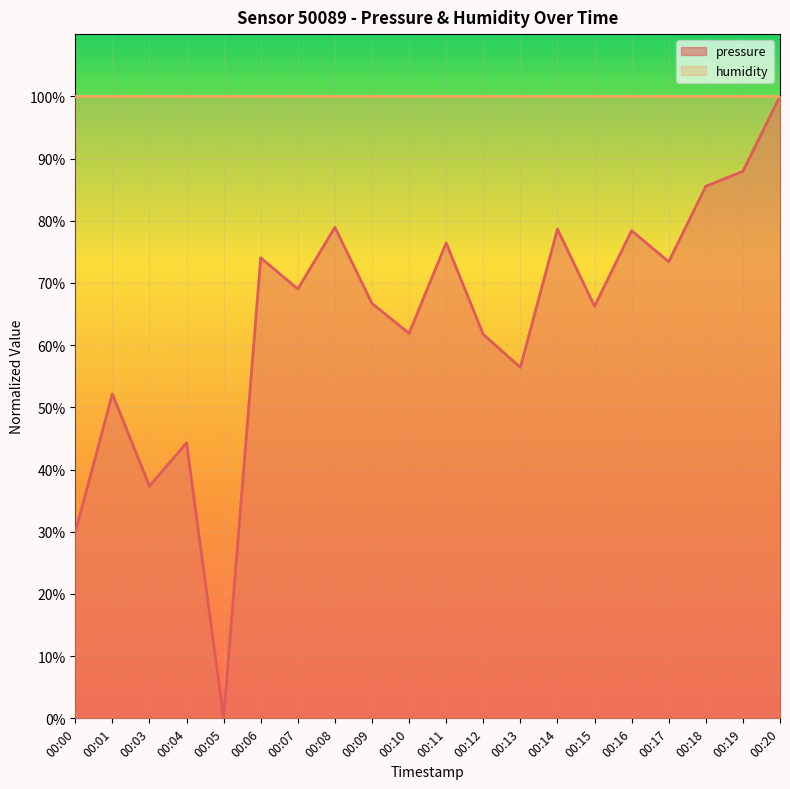

List the labels in order of value, largest first.

00:20, 00:19, 00:18, 00:08, 00:14, 00:16, 00:11, 00:06, 00:17, 00:07, 00:09, 00:15, 00:10, 00:12, 00:13, 00:01, 00:04, 00:03, 00:00, 00:05